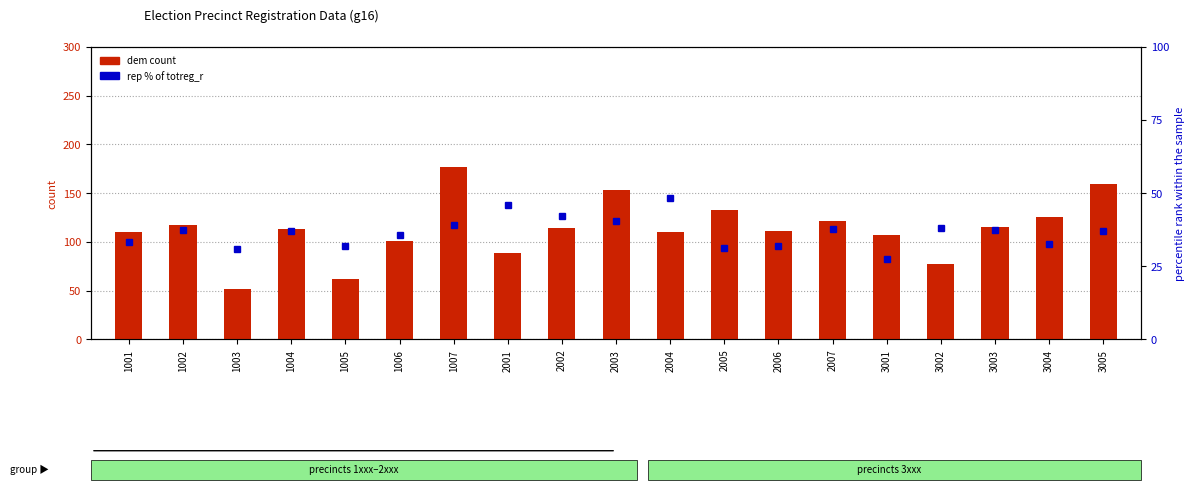

Reading left to right, transcribe all the data shown in this chart.

dem count: 1001=110.0	1002=117.0	1003=52.0	1004=113.0	1005=62.0	1006=101.0	1007=177.0	2001=89.0	2002=114.0	2003=153.0	2004=110.0	2005=133.0	2006=111.0	2007=121.0	3001=107.0	3002=77.0	3003=115.0	3004=126.0	3005=159.0
percentile rank within the sample: 1001=33.2	1002=37.3	1003=31.0	1004=37.2	1005=31.9	1006=35.6	1007=39.2	2001=45.8	2002=42.1	2003=40.6	2004=48.2	2005=31.1	2006=31.9	2007=37.6	3001=27.7	3002=38.1	3003=37.5	3004=32.5	3005=37.1